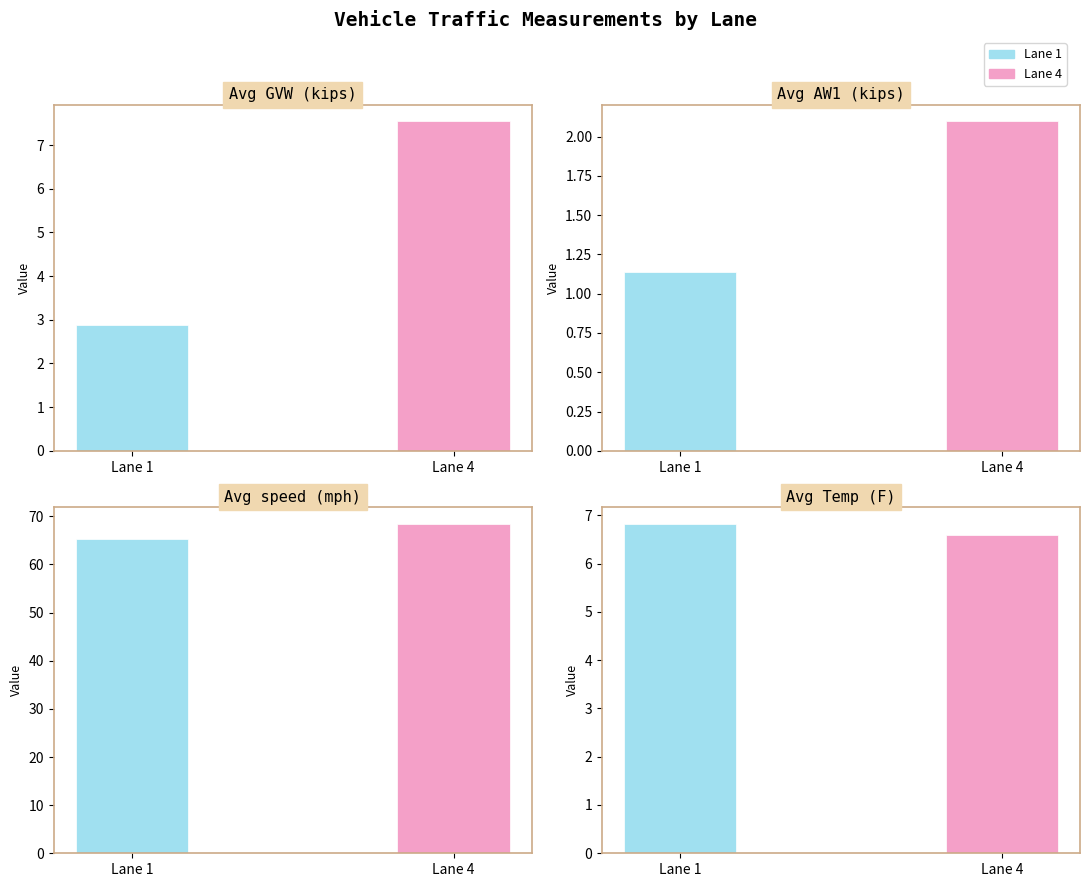

Does the chart contain stacked bars?

No